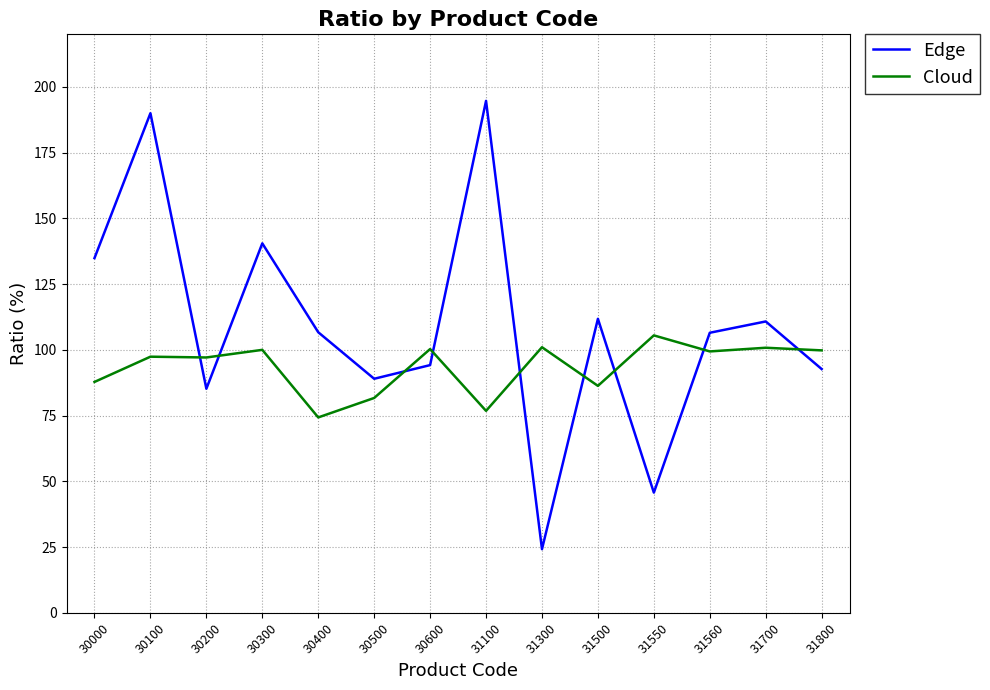

What is the maximum value for Edge?

194.7